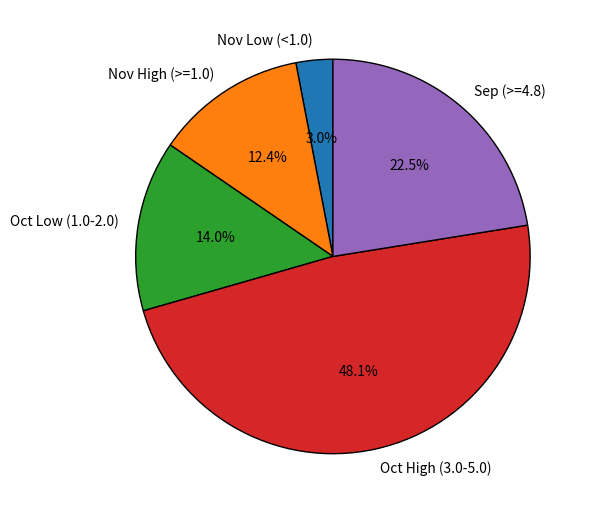

Does Oct High (3.0-5.0) account for over 50% of the chart?

No